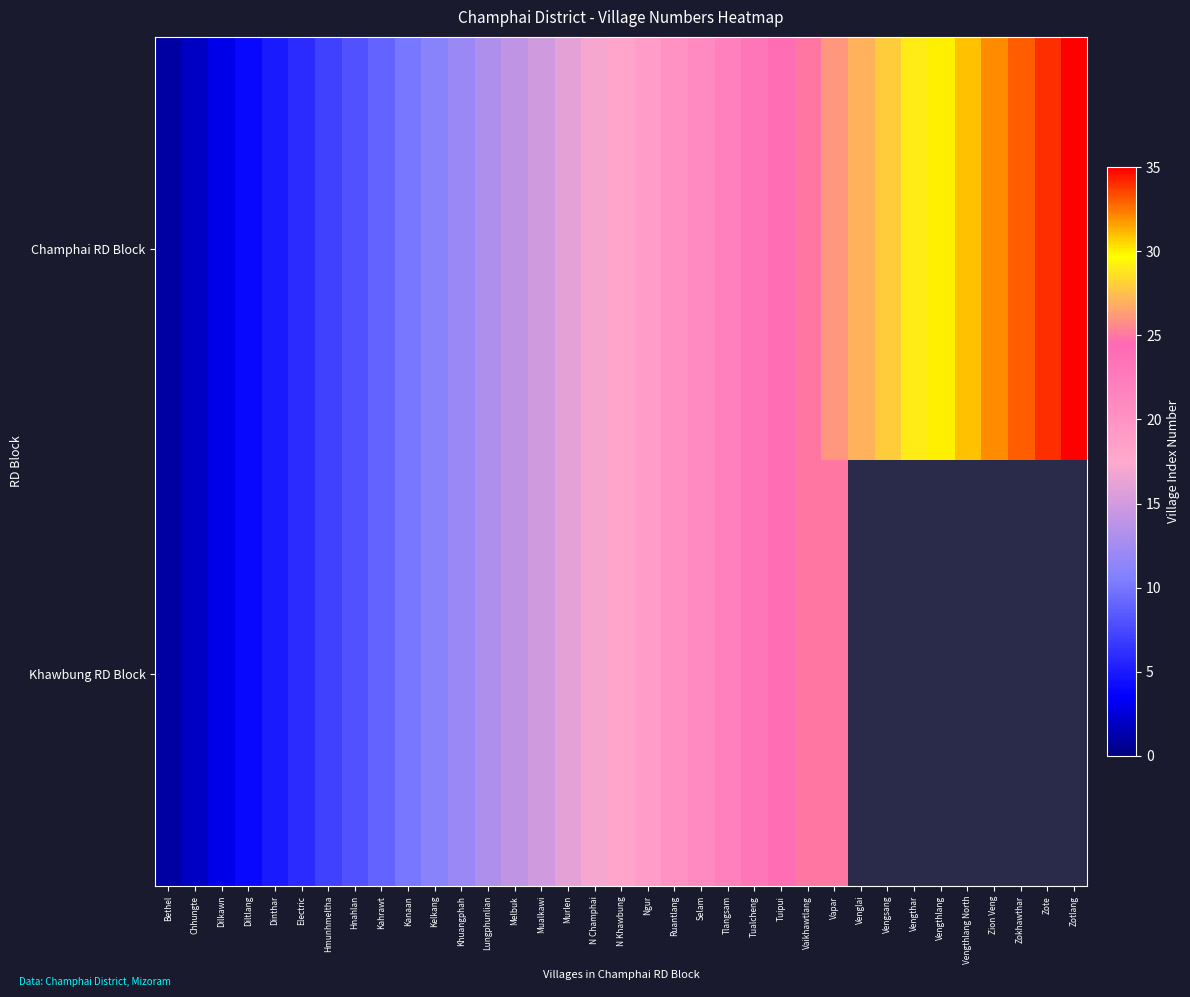

Which series has the largest range (max minus min)?

Champhai RD Block